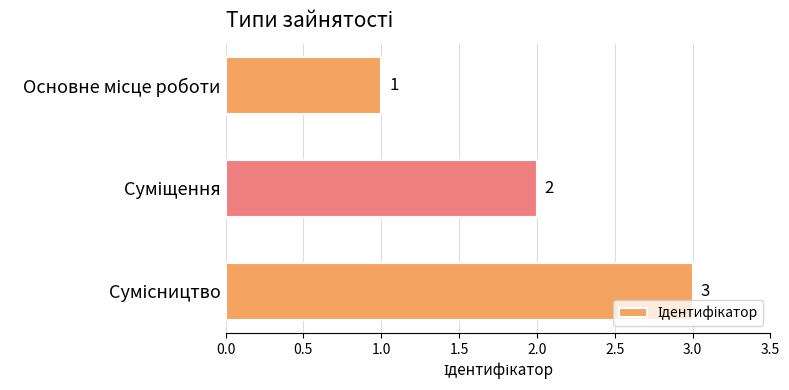

What is the value of the 2nd bar from the top?

2